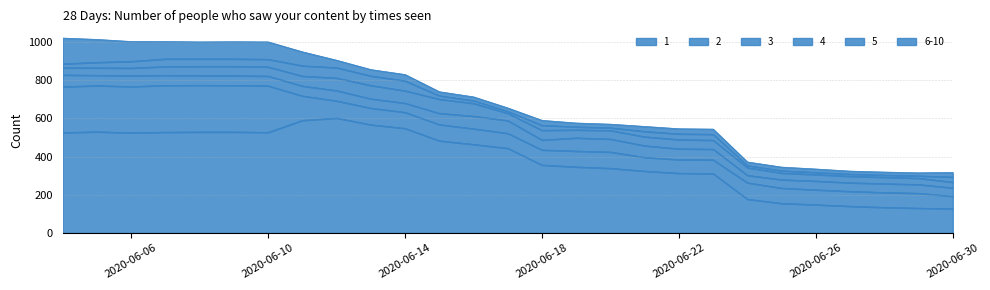

How many lines are shown in the chart?

6